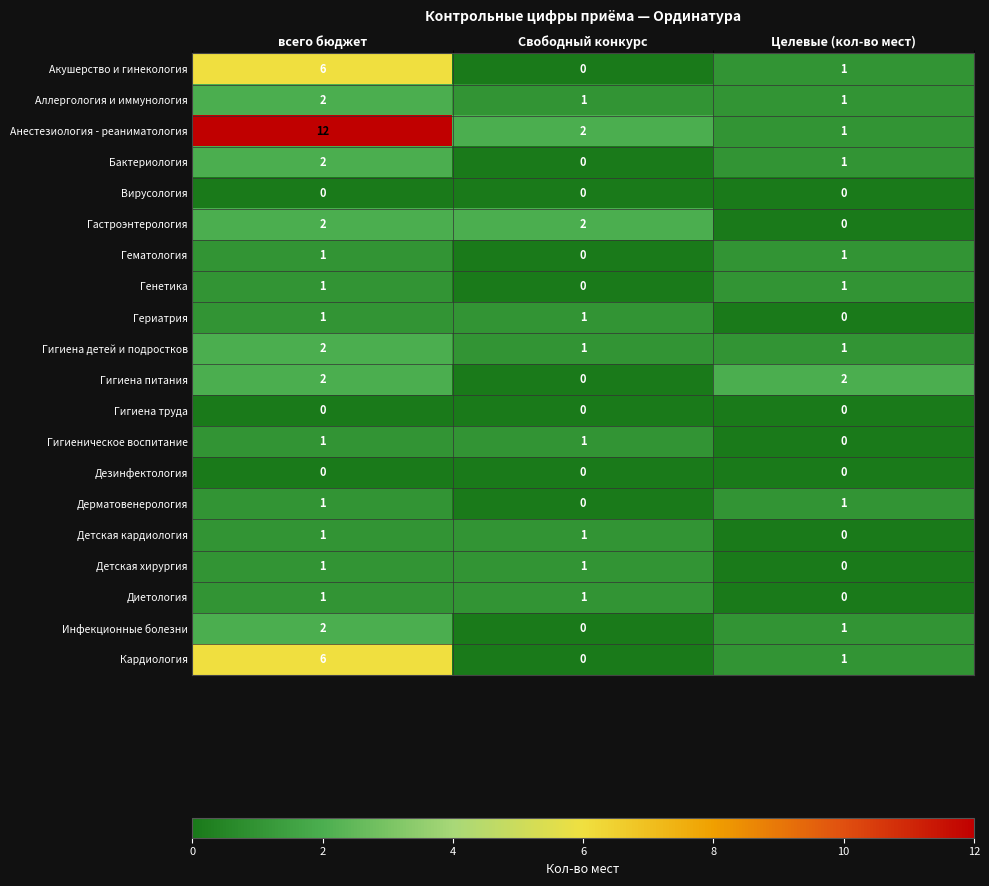

How many positive values does the Акушерство и гинекология series have?

2